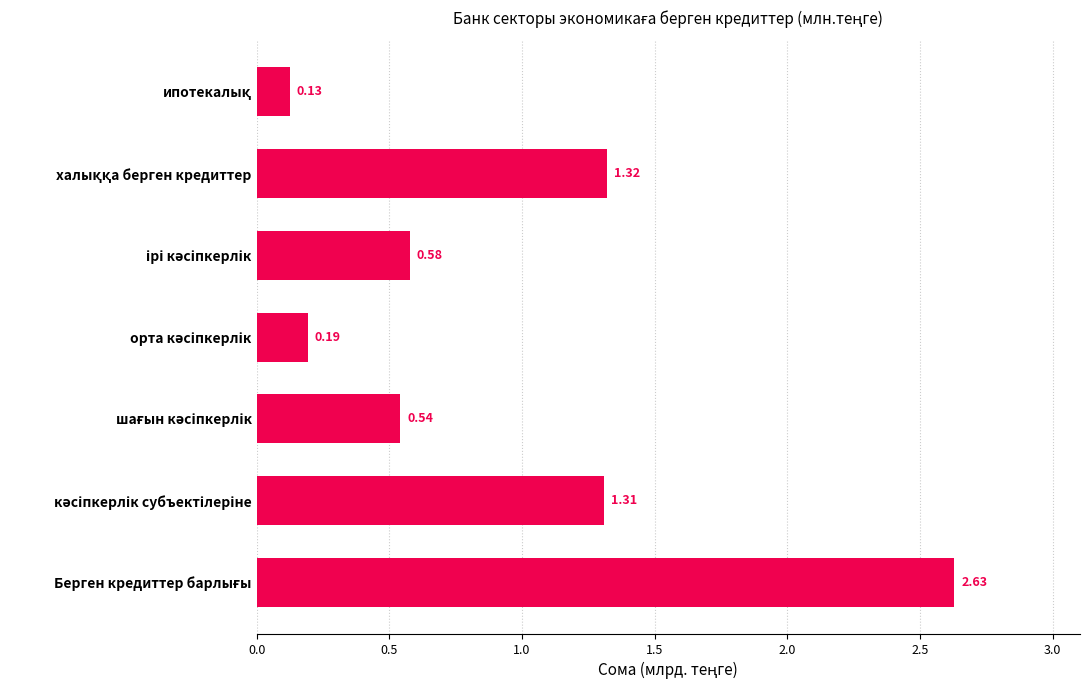

What is the difference between the maximum and second lowest values?

2.4